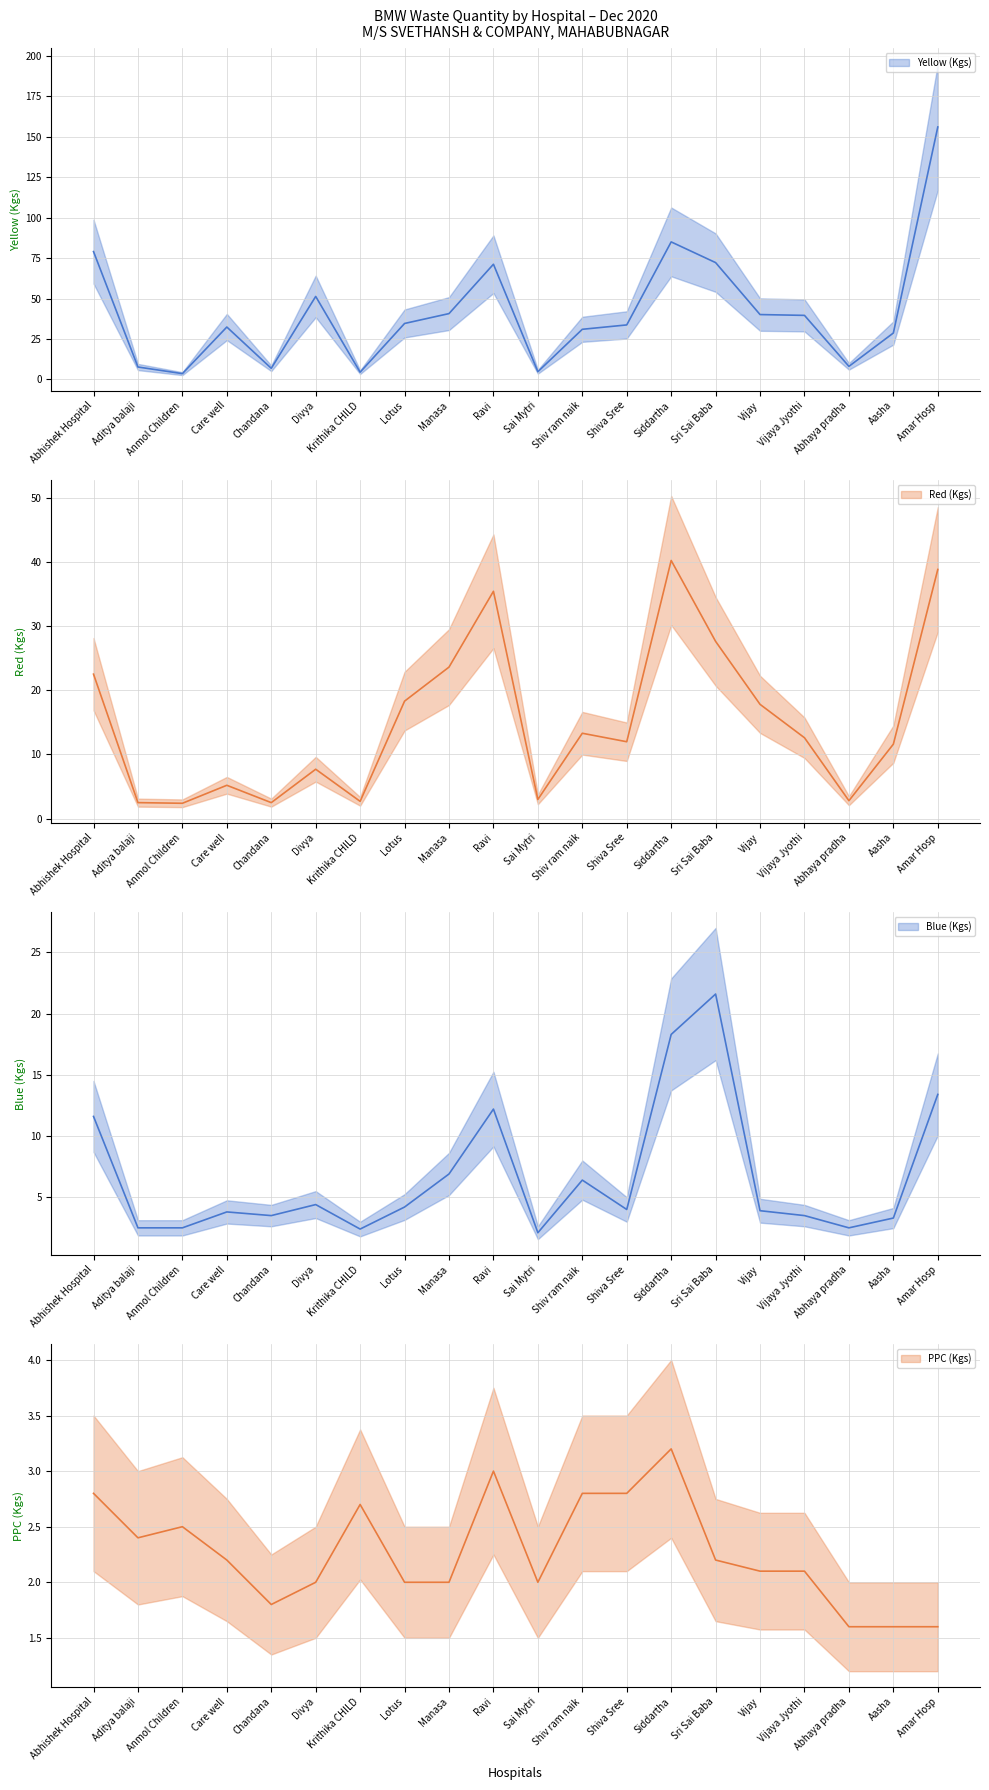

How many data points does each series have?

20